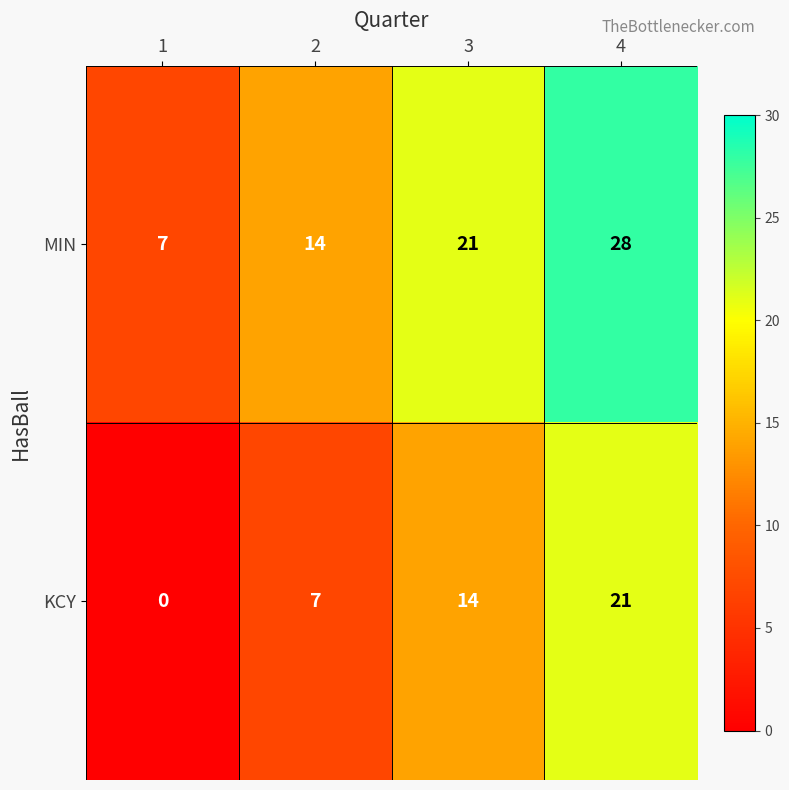

How many KCY values are between 7 and 21?

3